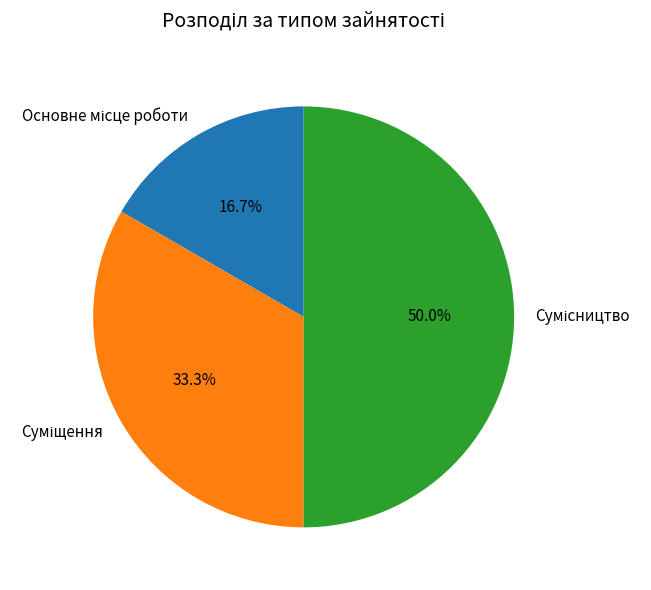

Count the number of slices in the pie.

3